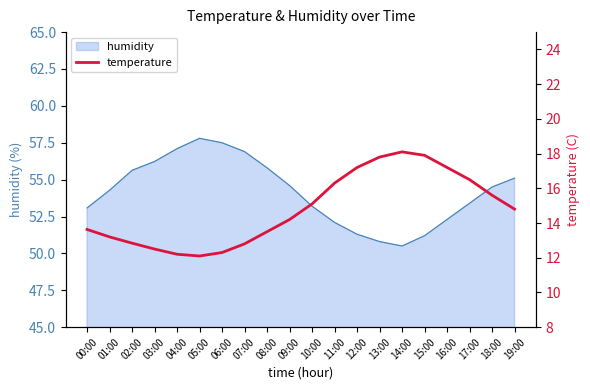

What is the difference between the values at 14:00 and 00:00?

4.5